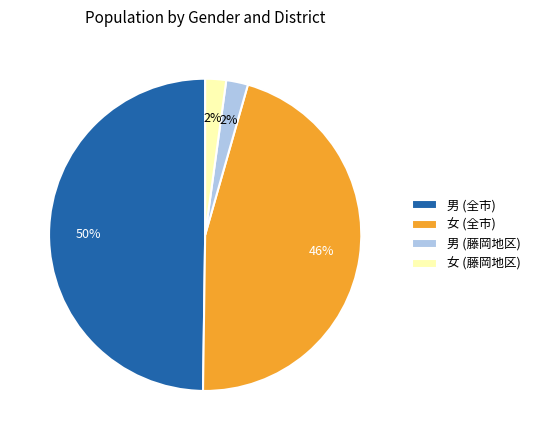

Count the number of slices in the pie.

4